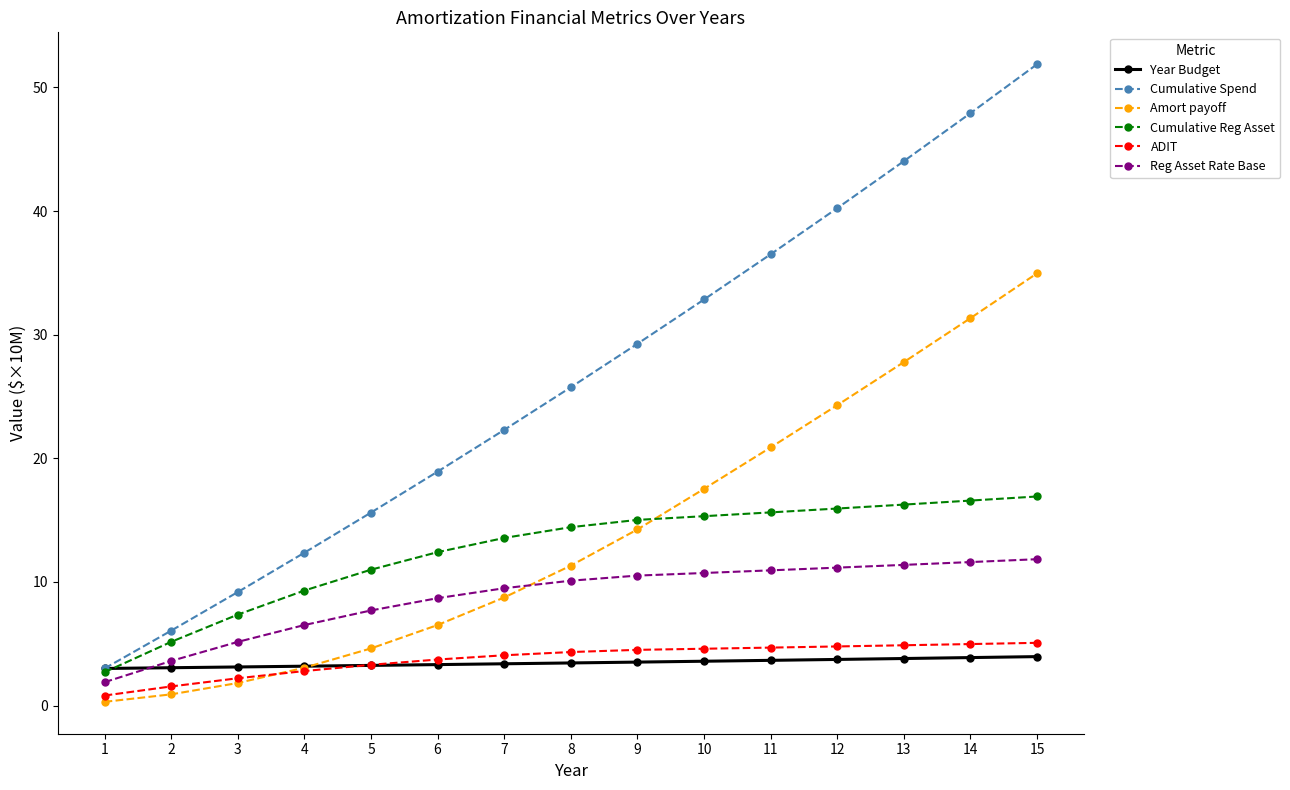

What is the difference between the highest and lowest values at 6?

15.6